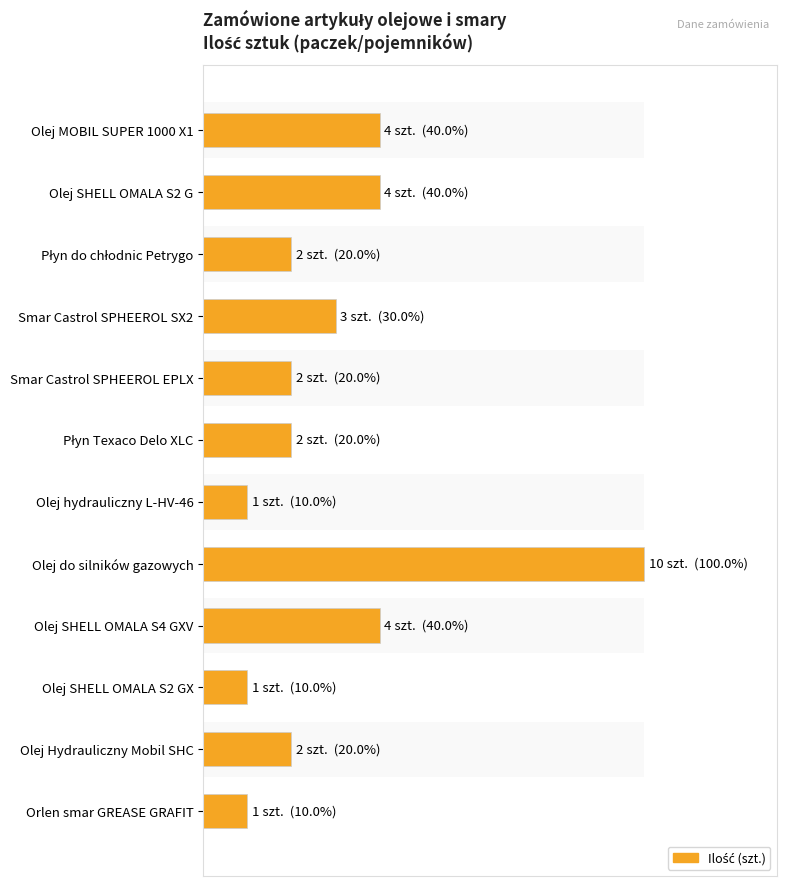

Reading right to left, extract all data points from this chart.

10	20	10	40	100	10	20	20	30	20	40	40